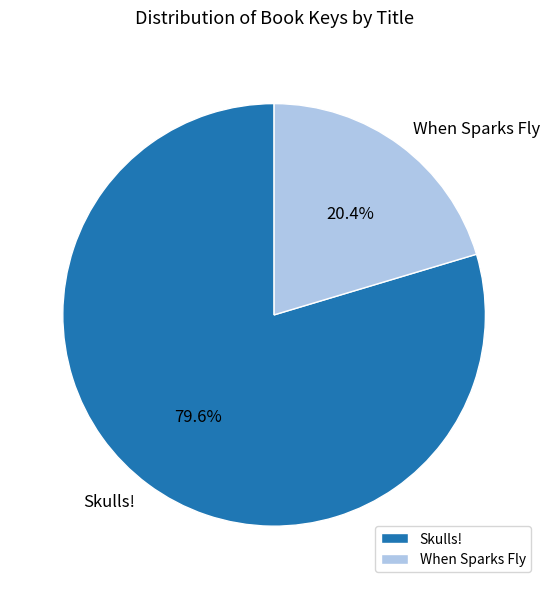

What is the ratio of the value at When Sparks Fly to the value at Skulls!?

0.3